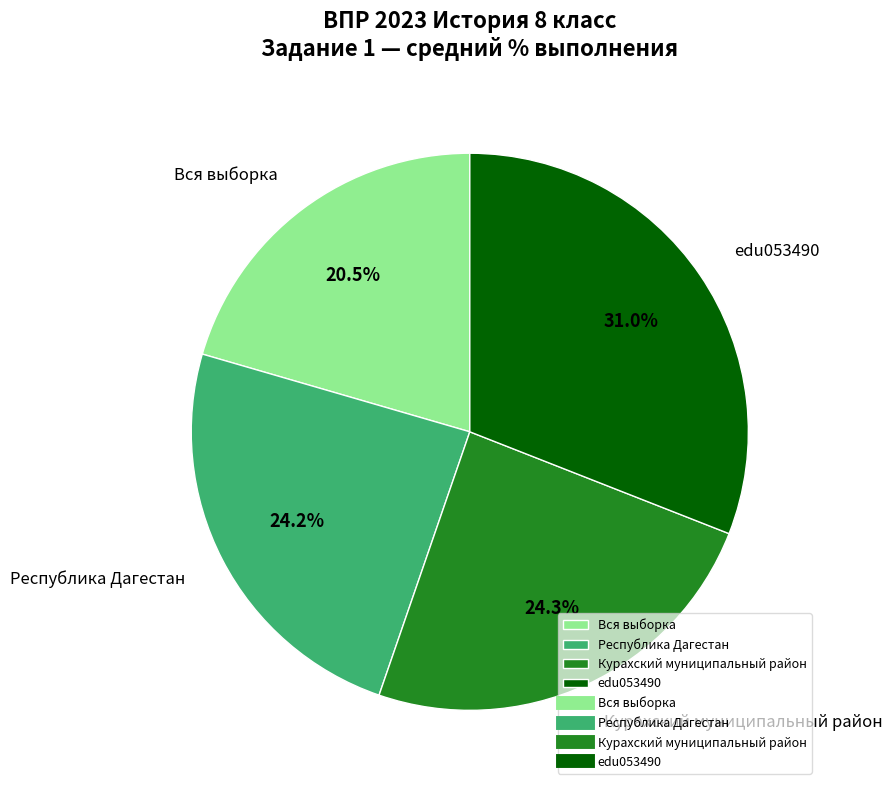

Is there any slice that represents more than half of the pie?

No